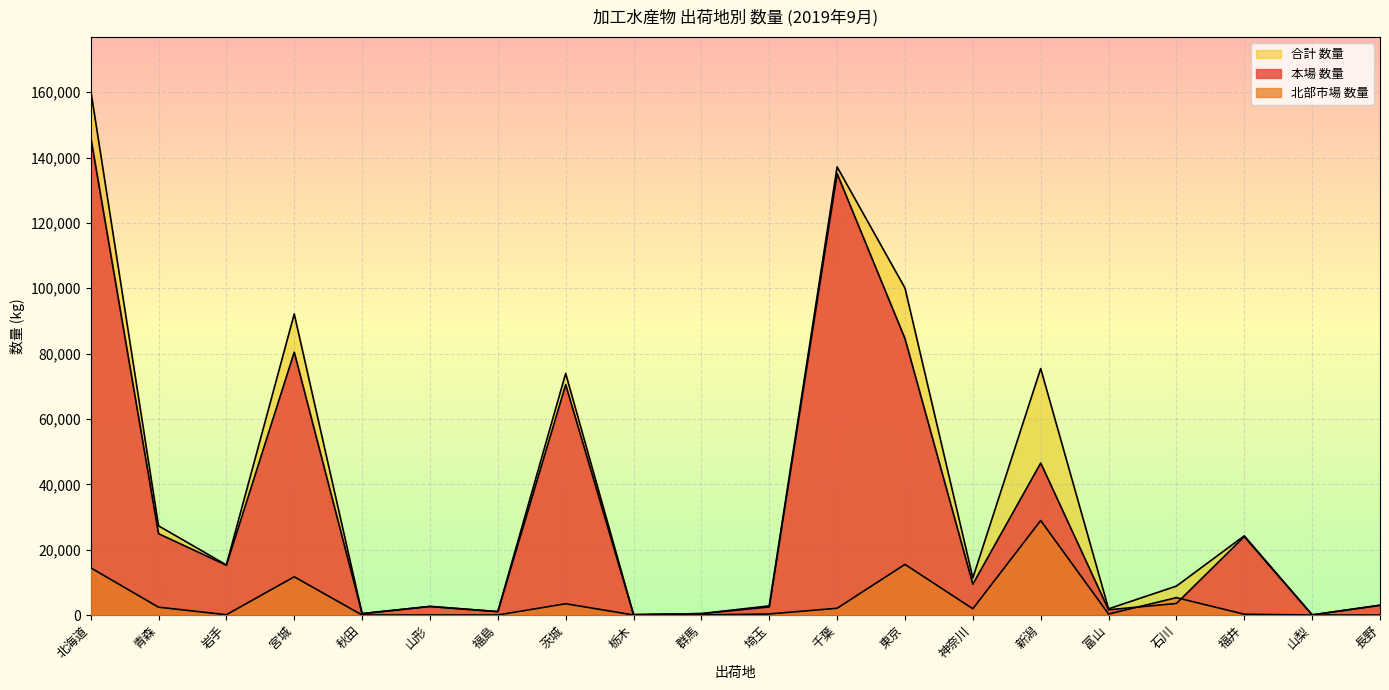

At which label does 合計 数量 reach its minimum?

山梨